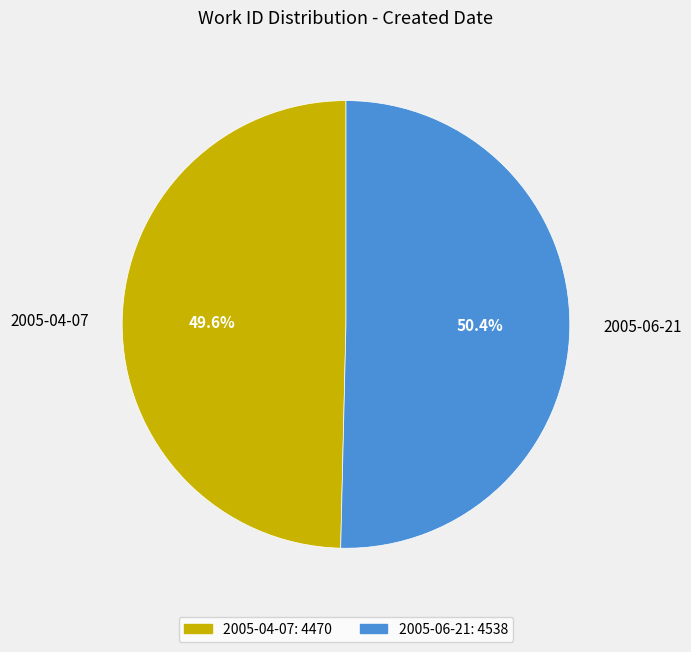

The 2005-04-07 slice represents 40% of the pie. True or false?

False